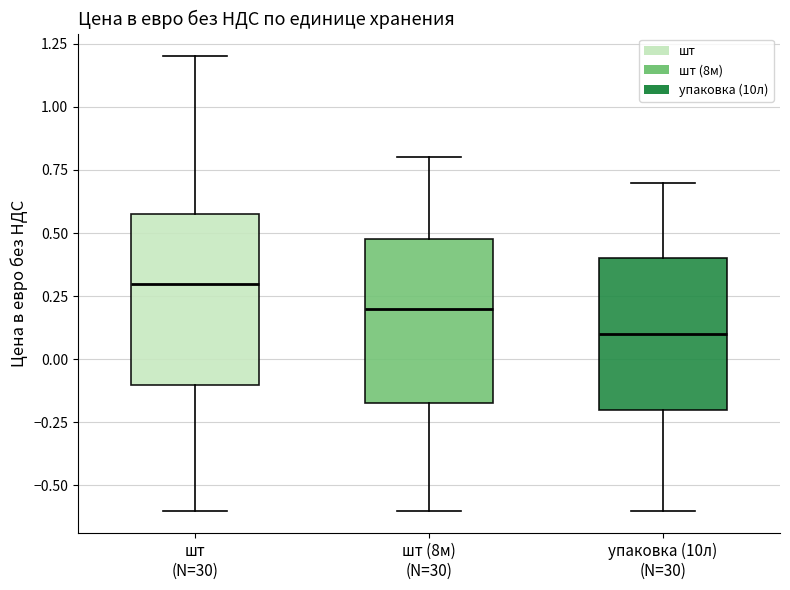

Where is the upper edge of the box for шт (N=30) on the y-axis? The values are not printed on the chart, so give them approximately, as read against the axis.

0.60